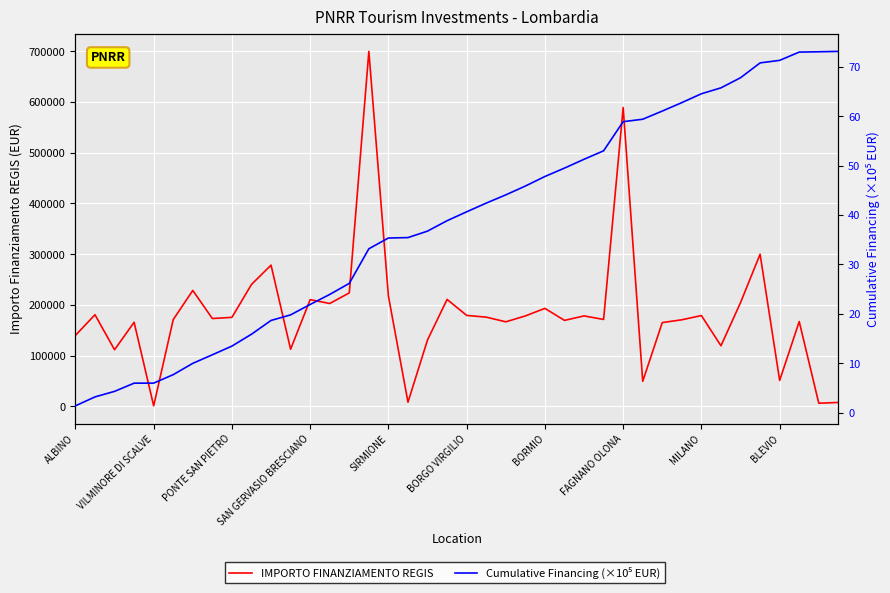

Reading left to right, what are all the values shown in this chart?

IMPORTO FINANZIAMENTO REGIS: 140000.0	180728.6	111760.0	165869.6	1200.0	171177.7	228592.8	173263.3	175568.4	240397.6	278493.2	112730.4	210514.6	202864.8	223771.4	699734.4	217613.5	8377.6	131200.0	210913.7	179420.1	176000.4	166759.8	178382.6	193263.3	169582.1	178415.8	171450.0	589176.8	49500.0	165282.1	170800.4	179105.2	119584.9	204636.2	300000.0	51240.0	167299.1	6330.0	7853.0
Cumulative Financing (×10⁵ EUR): 1.4	3.2	4.3	6.0	6.0	7.7	10.0	11.7	13.5	15.9	18.7	19.8	21.9	23.9	26.2	33.2	35.3	35.4	36.7	38.8	40.6	42.4	44.1	45.9	47.8	49.5	51.3	53.0	58.9	59.4	61.0	62.7	64.5	65.7	67.8	70.8	71.3	72.9	73.0	73.1